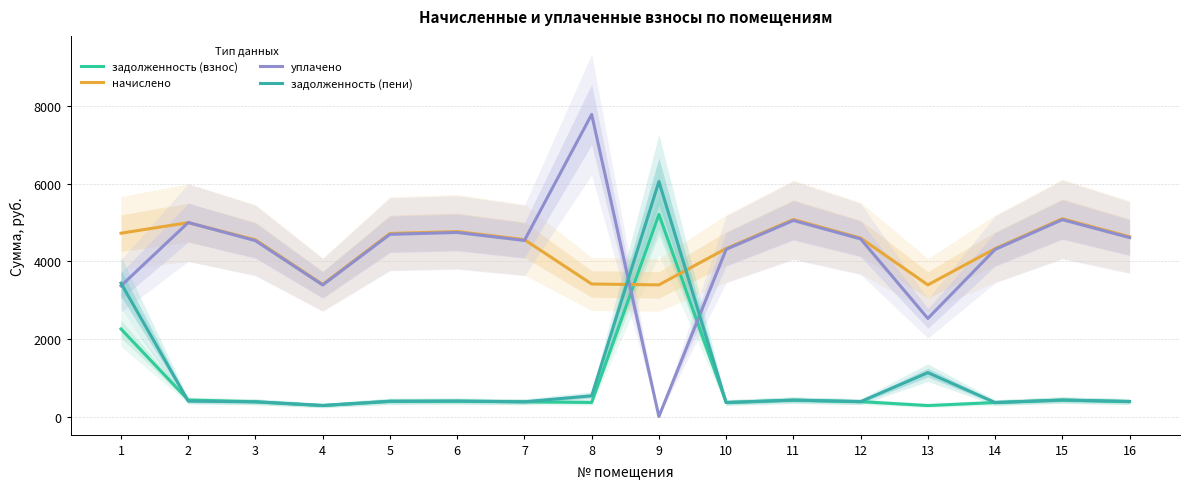

What is the sum of the задолженность (взнос) values at 4 and 3?

663.5